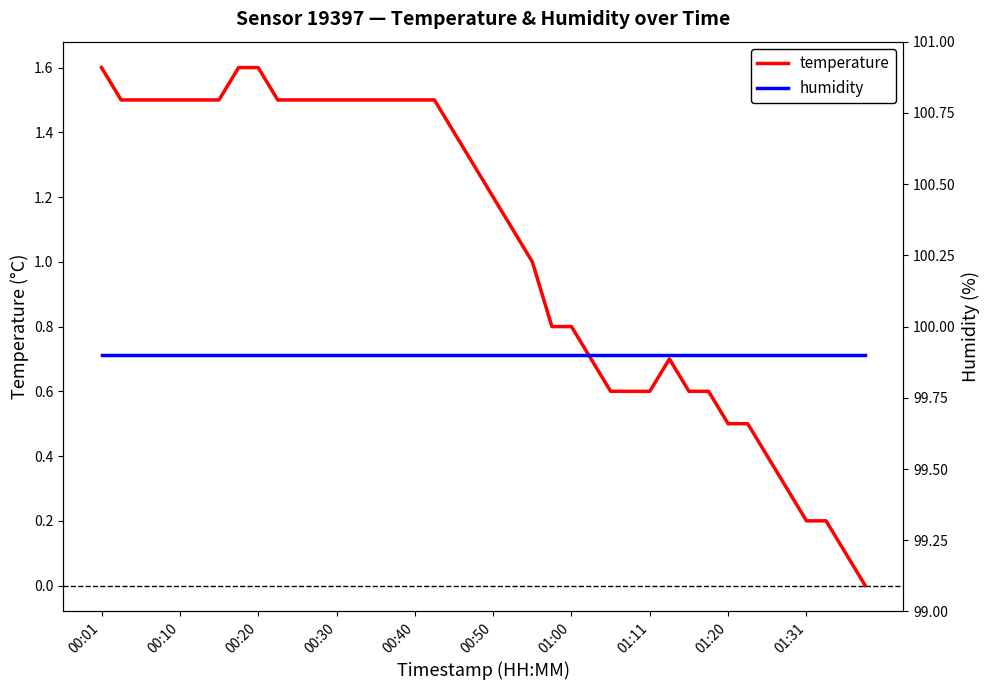

True or false: temperature and humidity cross at least once.

False